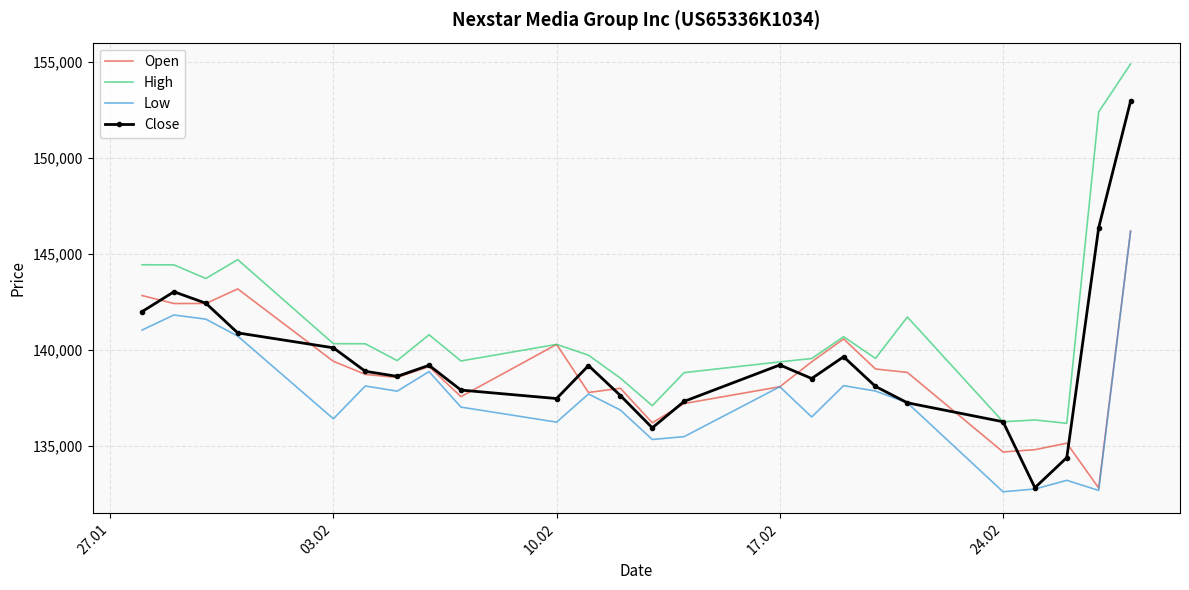

Which series has the largest total across all categories?

High